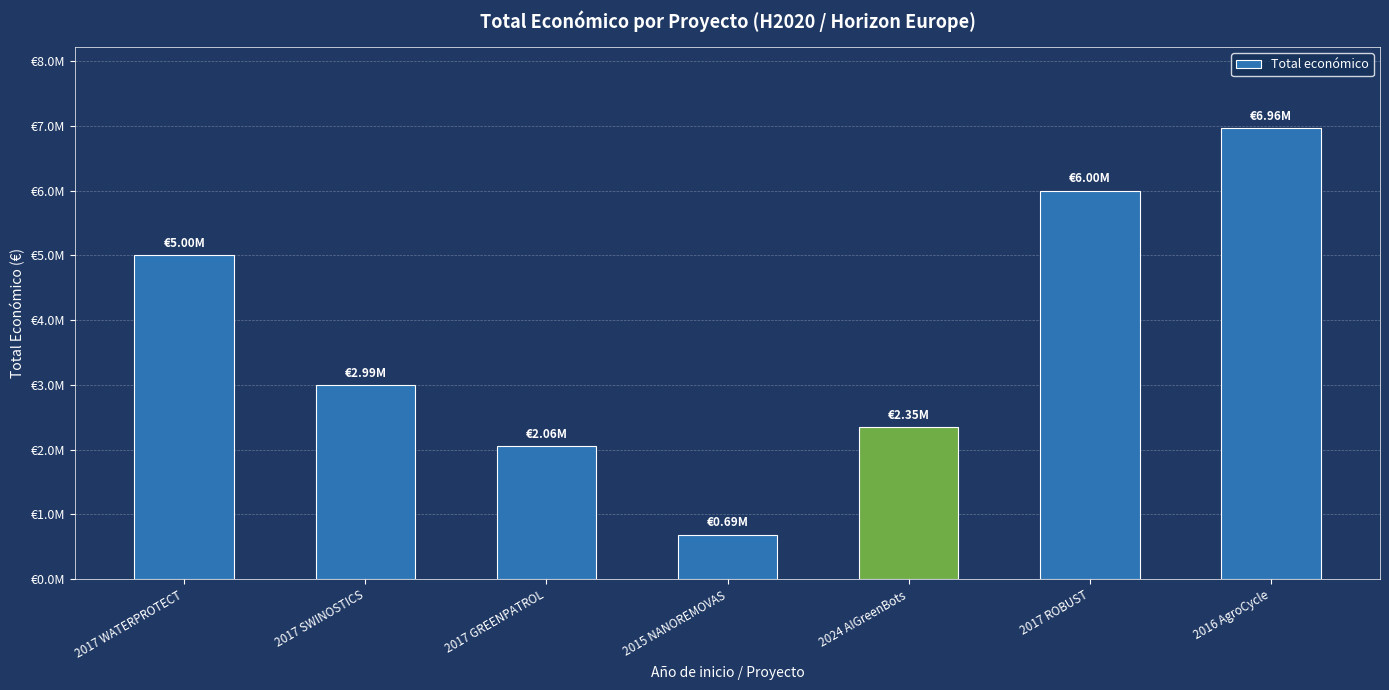

What position from the left is 2015 NANOREMOVAS?

4